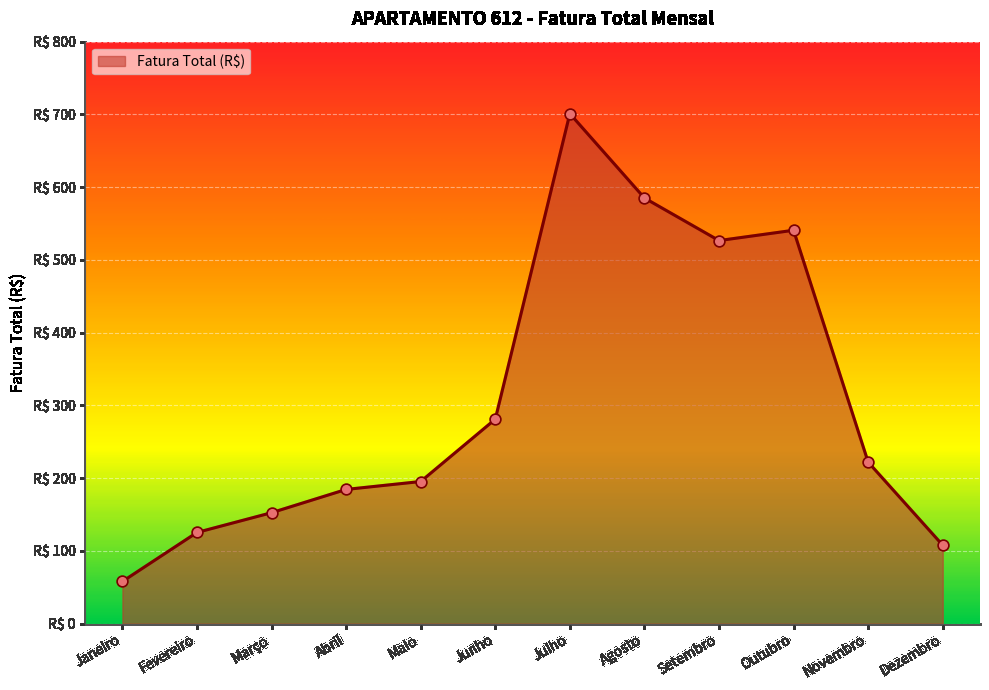

Which has a higher value, Fevereiro or Maio?

Maio